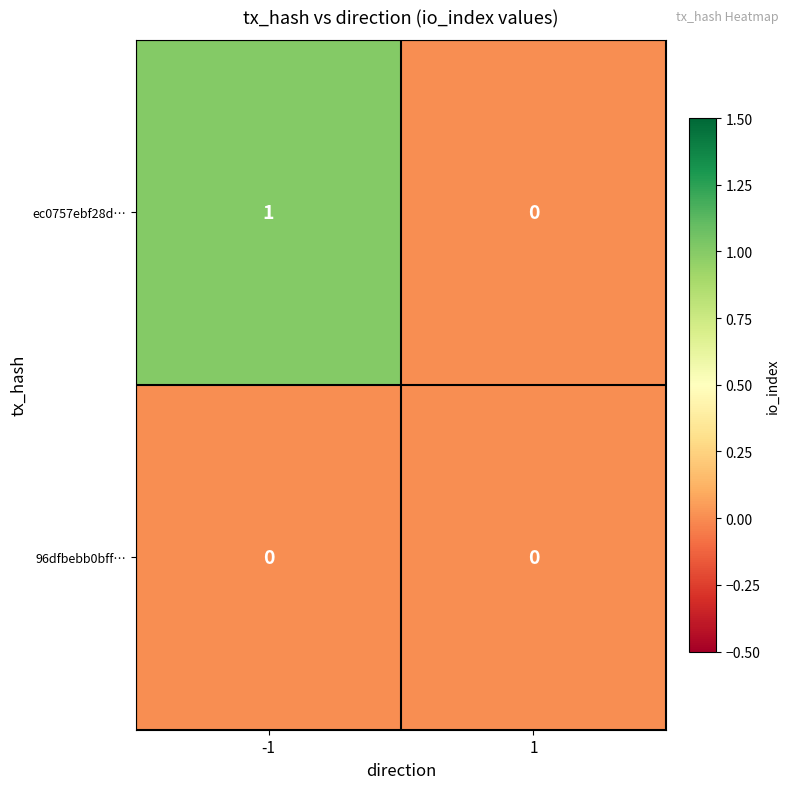

Reading left to right, what are all the values shown in this chart?

ec0757ebf28d…: 1	0
96dfbebb0bff…: 0	0